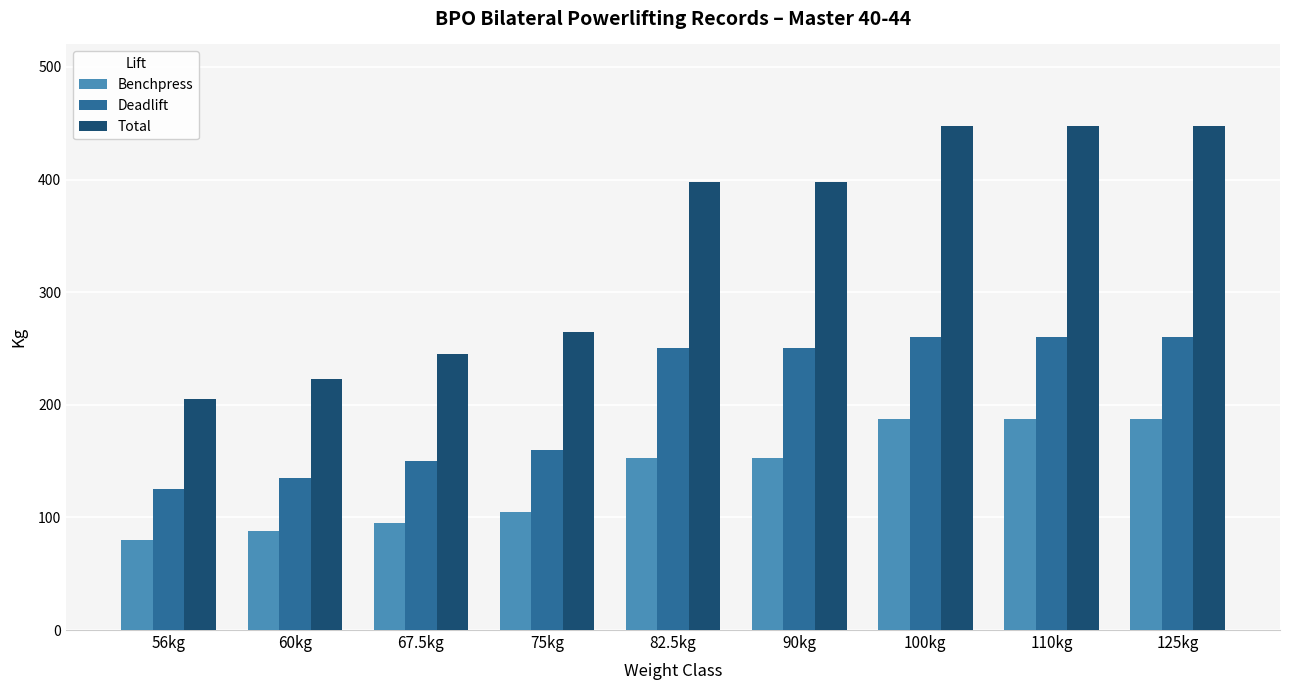

Which series has the largest range (max minus min)?

Total